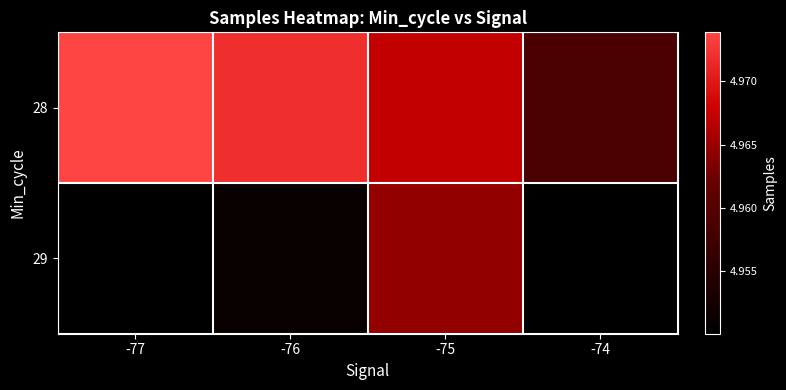

Is the value of 28 at -77 greater than the value of 29 at -75?

Yes